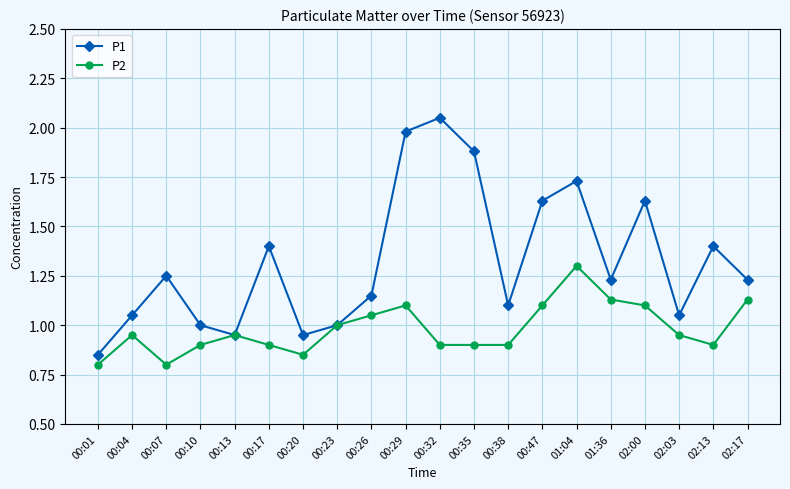

Count the P2 values in the range 0 to 1.

13